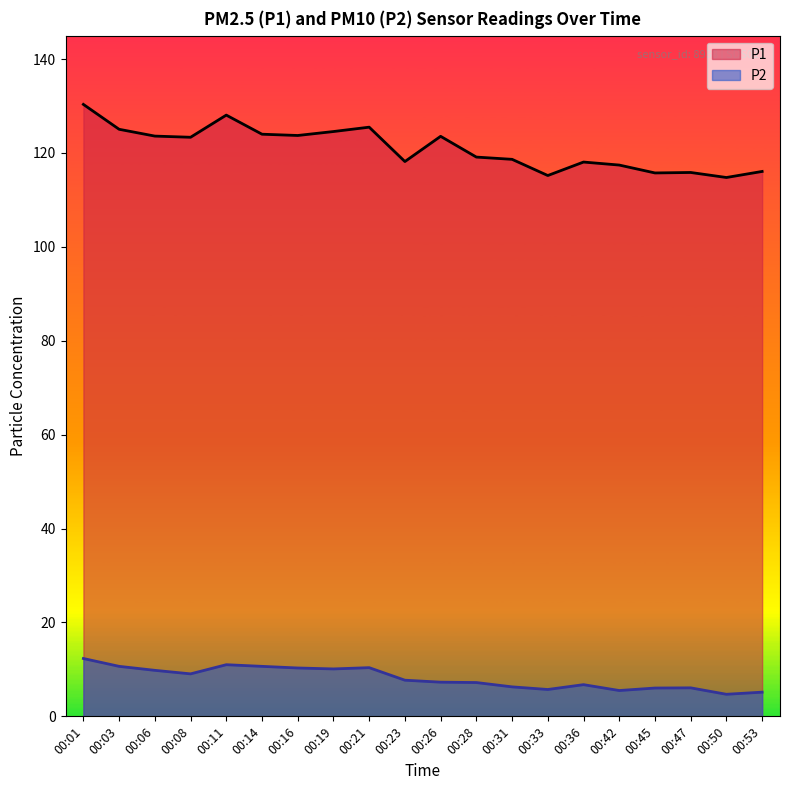

In P2, how many points are lower than both neighbors (excluding endpoints)?

5